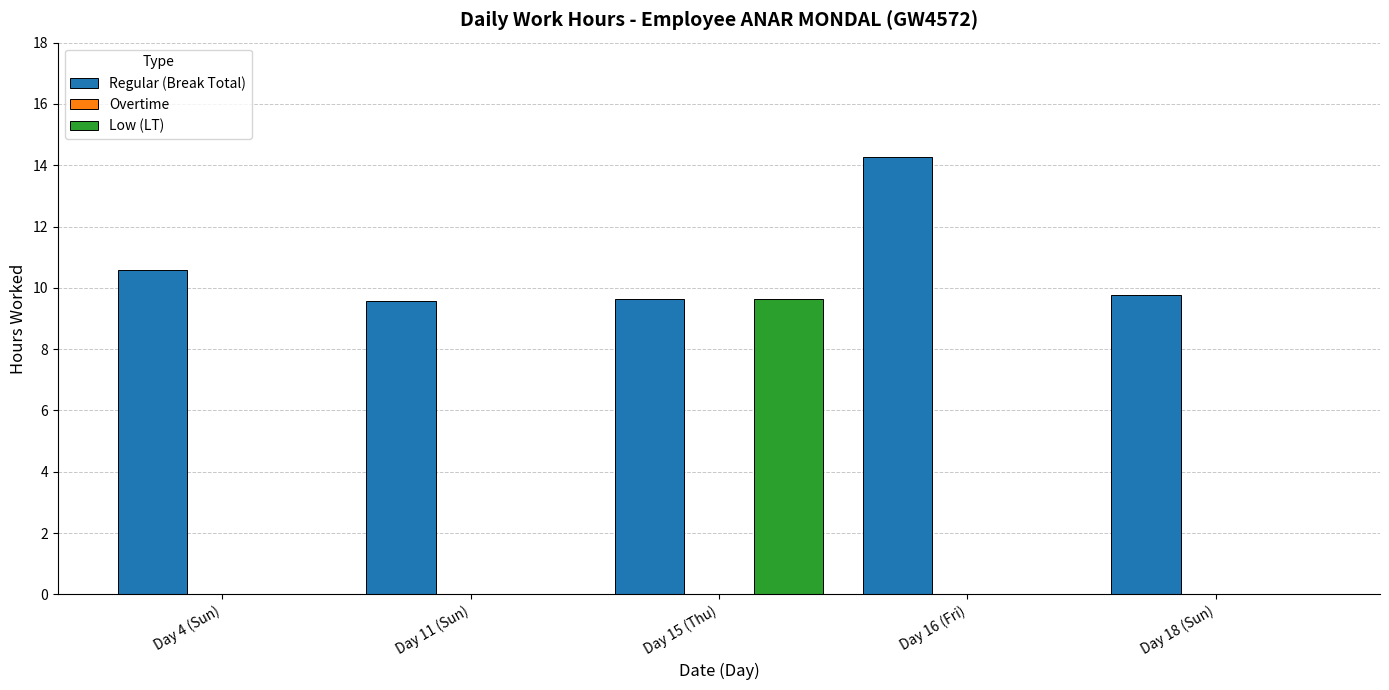

What is the maximum value shown in the chart?

14.3